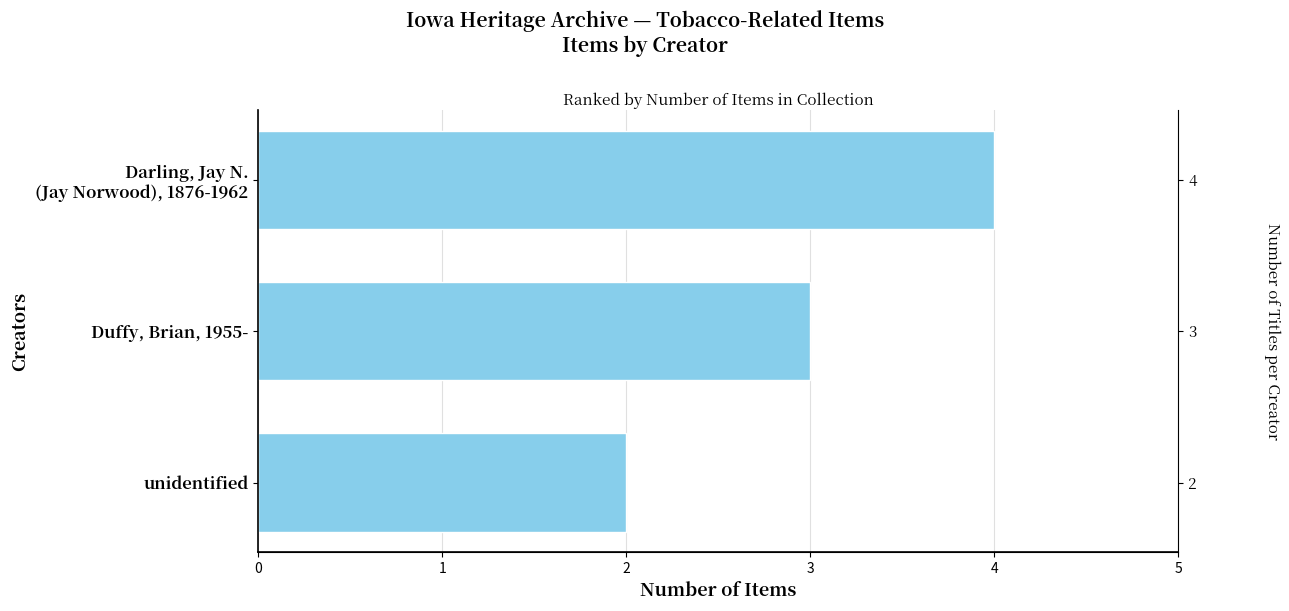

What is the smallest value displayed?

2